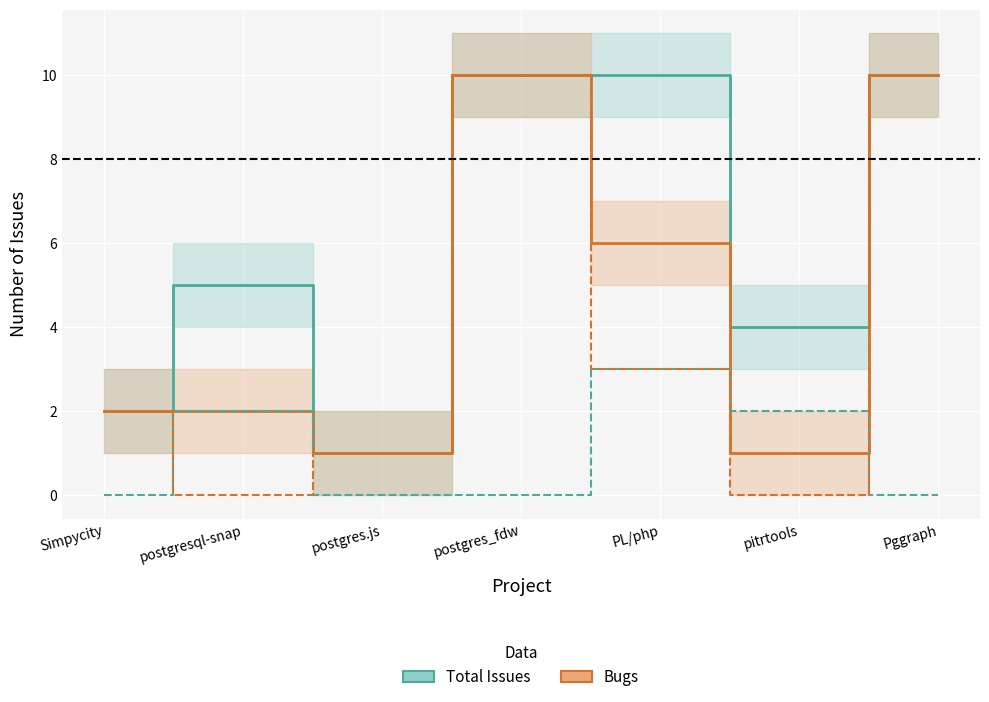

Reading left to right, extract all data points from this chart.

Total Issues: 2	5	1	10	10	4	10
Bugs: 2	2	1	10	6	1	10
Features (Total): 0	2	0	0	3	2	0
Features (Bugs): 2	0	1	10	3	0	10